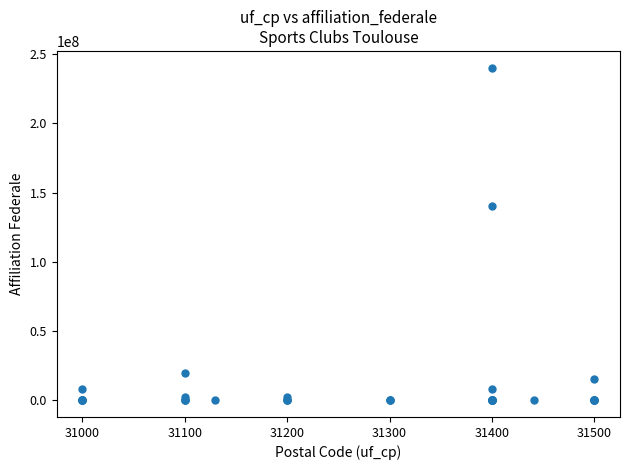

What Y value in the scatter plot is closest to 120155167?

140311220